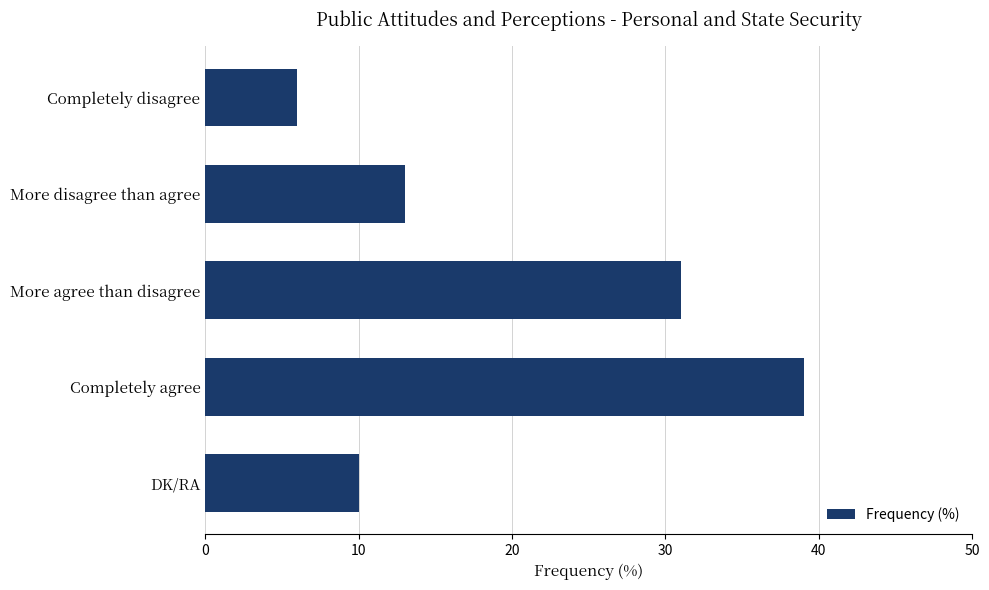

How many values are below 13?

2